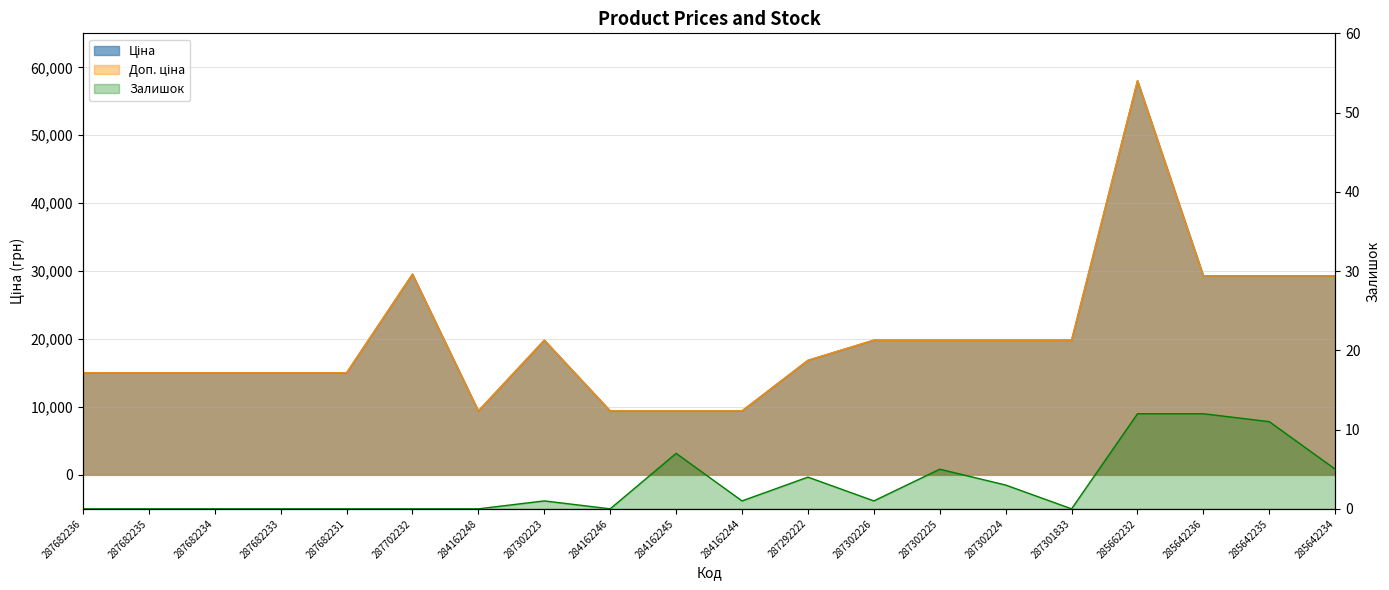

What is the sum of the Ціна values at 284162246 and 287682235?

24436.1